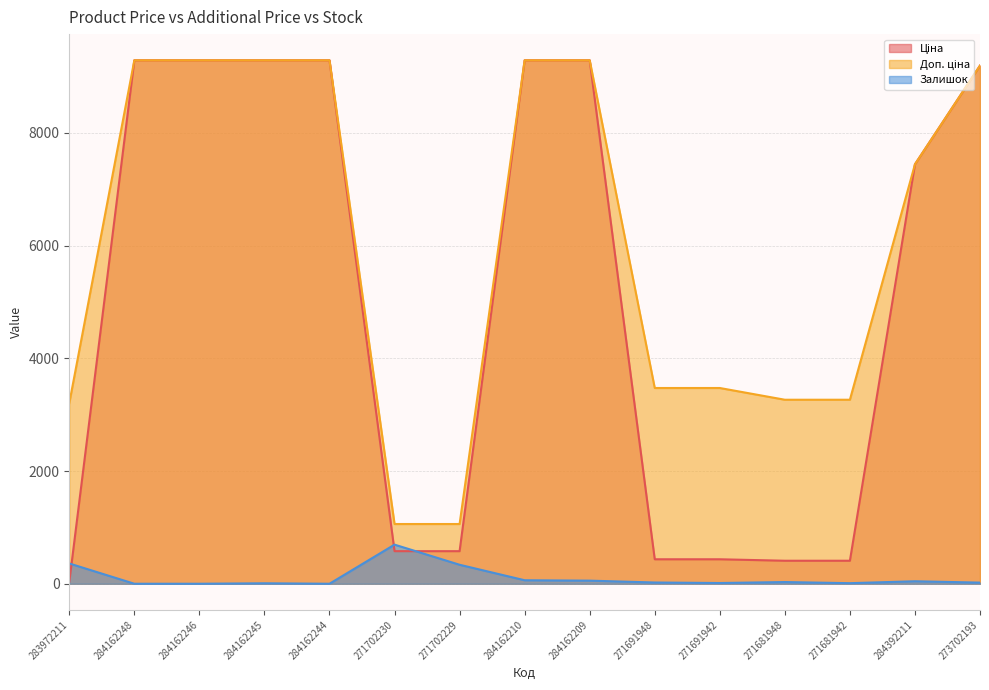

What is the difference between the second highest and minimum values in the Доп. ціна series?

8230.4